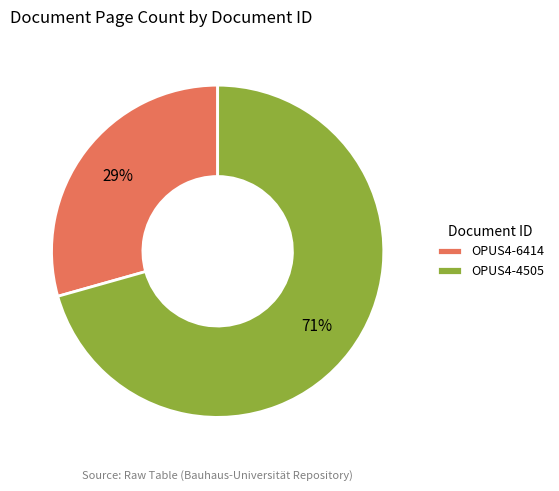

Combined, do OPUS4-6414 and OPUS4-4505 account for over 50%?

Yes